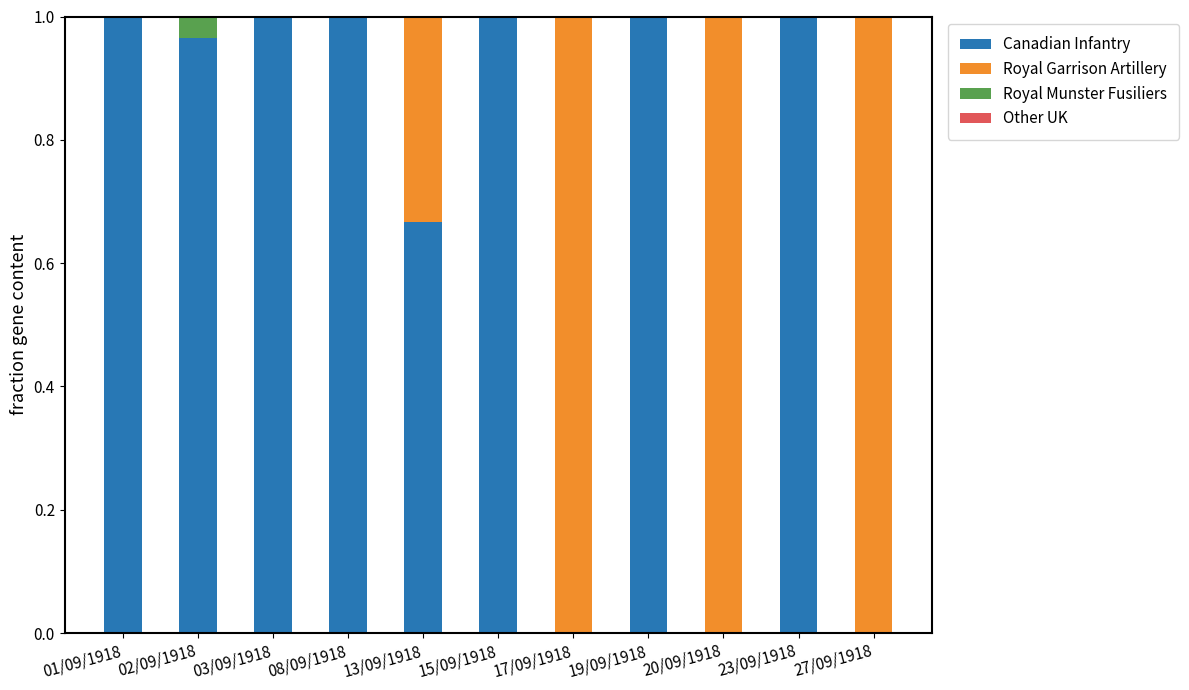

The value of Canadian Infantry at 03/09/1918 is 1.6. True or false?

False